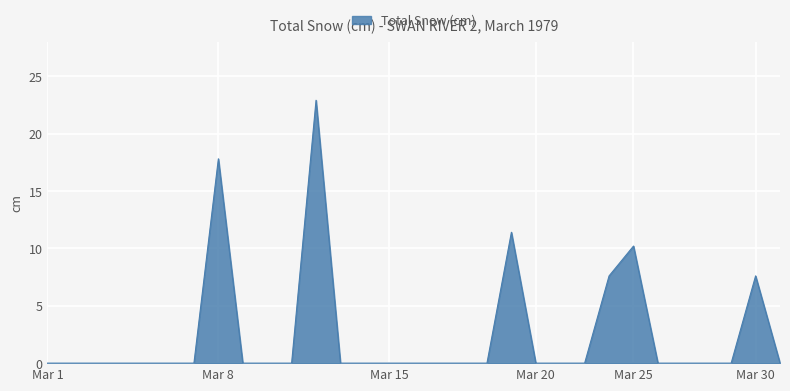

What is the difference between the maximum and minimum values?

22.9